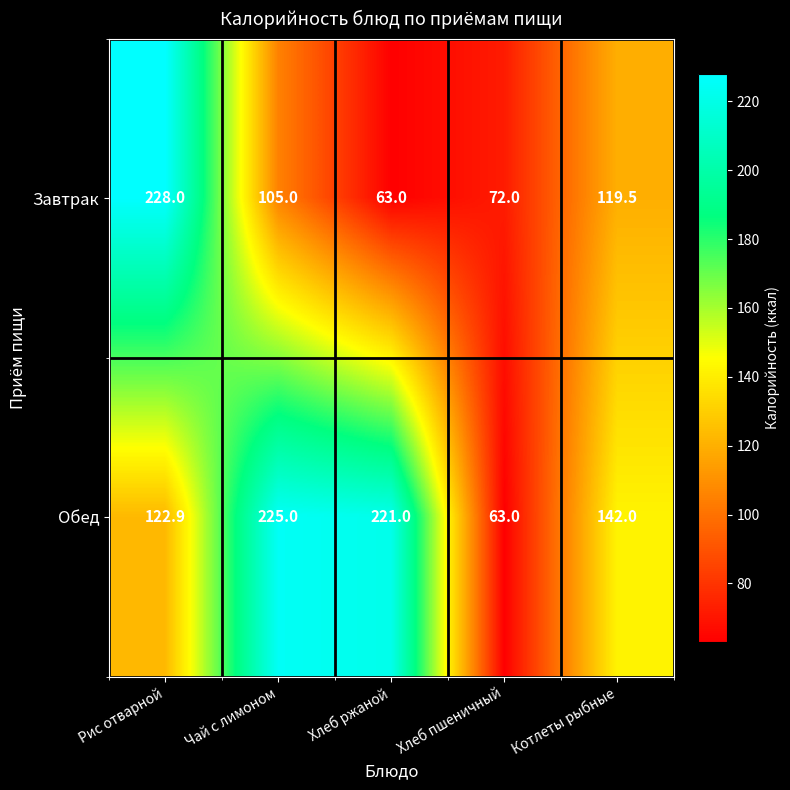

Between Чай с лимоном and Котлеты рыбные, which series saw the biggest shift?

Обед